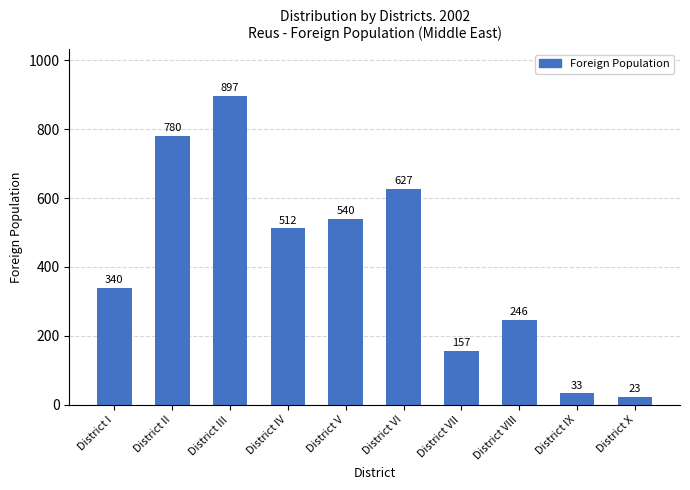

Does the chart contain any negative values?

No